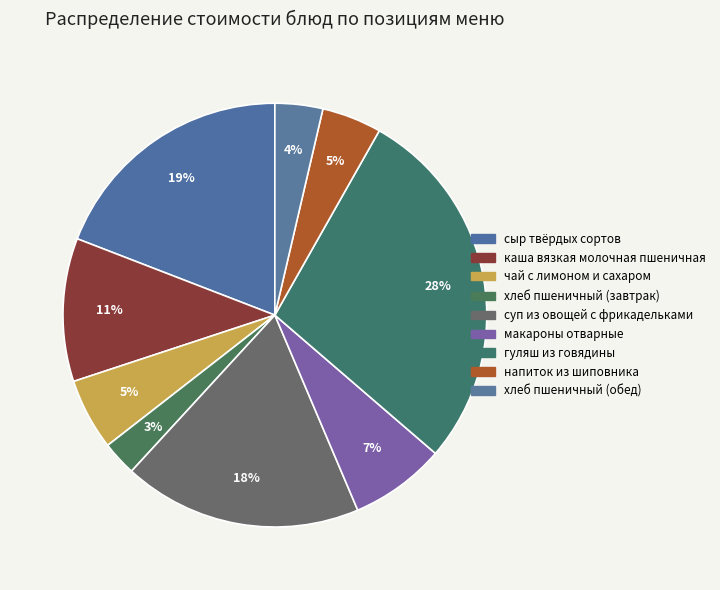

Count the number of slices in the pie.

9